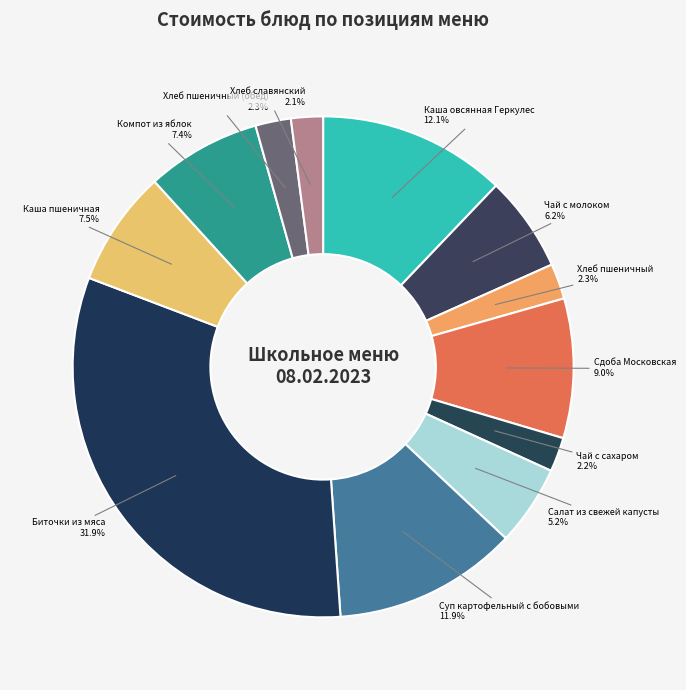

Approximately how many times larger is the value at Суп картофельный с бобовыми compared to Каша пшеничная?

1.6